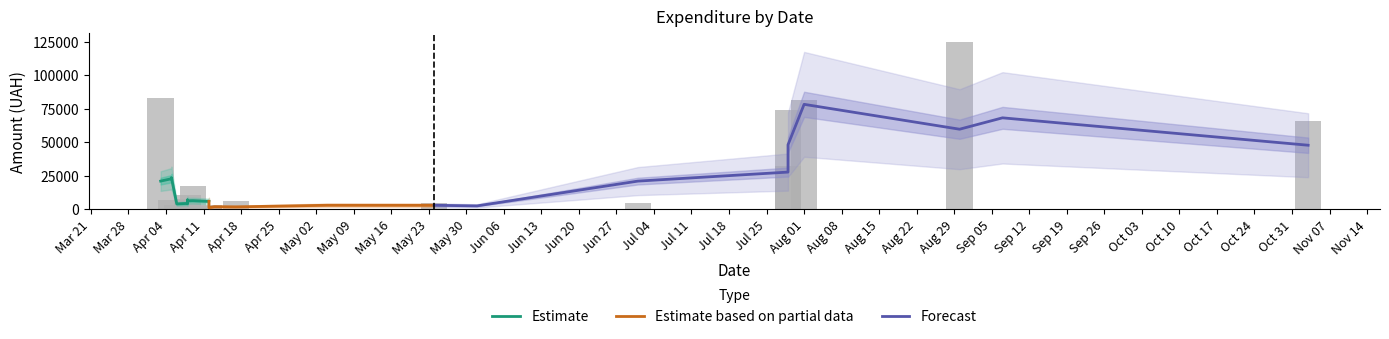

Does the chart contain any negative values?

No